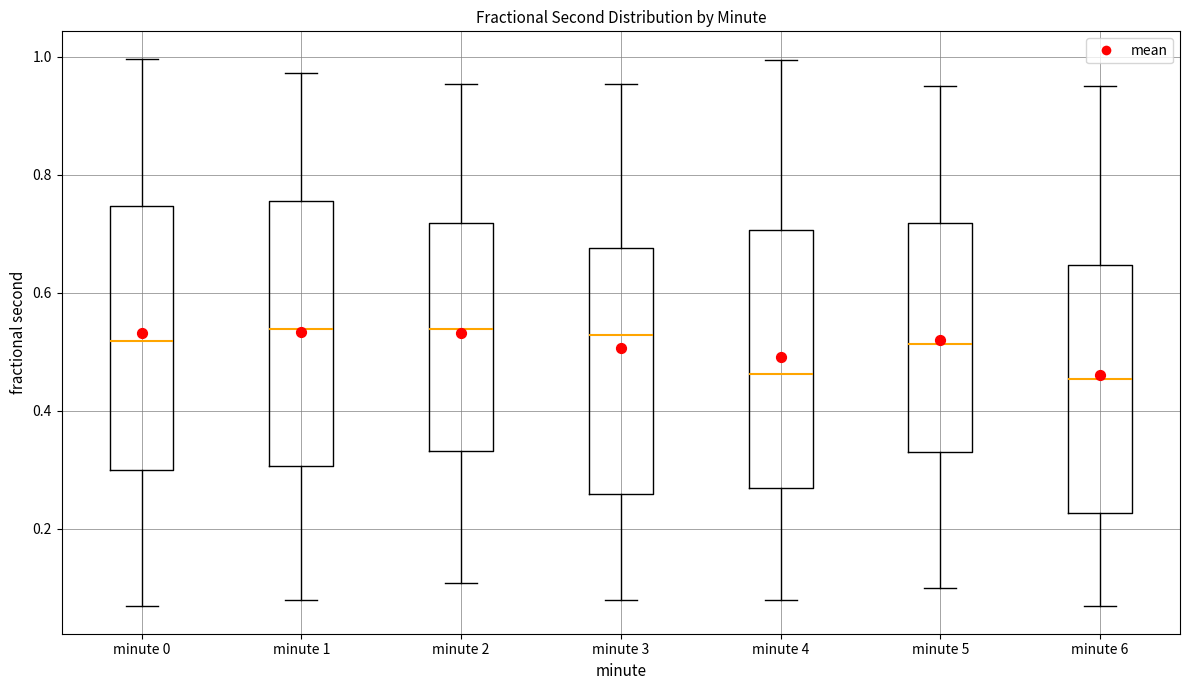

Reading left to right, transcribe this box plot: for each box, give where its median line is, the range the box spans, and where its two whiskers end, as read against the y-axis. The values are not printed on the chart, so give them approximately, as read against the axis.

minute 0: median 0.52, box 0.30 to 0.74, whiskers 0.06 to 1.00
minute 1: median 0.54, box 0.30 to 0.76, whiskers 0.08 to 0.98
minute 2: median 0.54, box 0.34 to 0.72, whiskers 0.10 to 0.96
minute 3: median 0.52, box 0.26 to 0.68, whiskers 0.08 to 0.96
minute 4: median 0.46, box 0.28 to 0.70, whiskers 0.08 to 1.00
minute 5: median 0.52, box 0.34 to 0.72, whiskers 0.10 to 0.96
minute 6: median 0.46, box 0.22 to 0.64, whiskers 0.06 to 0.96